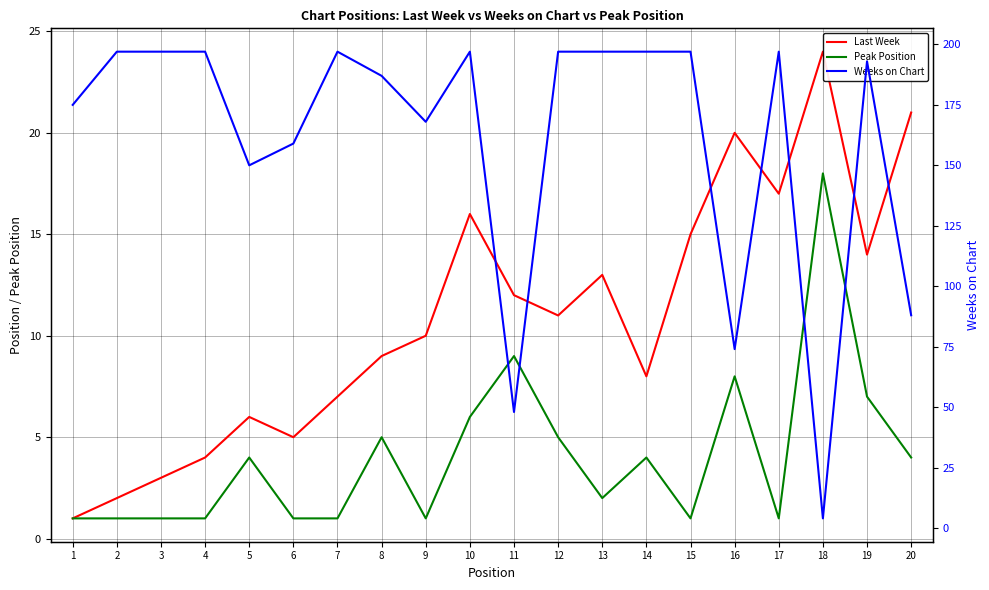

What is the average value of the Weeks on Chart series?

161